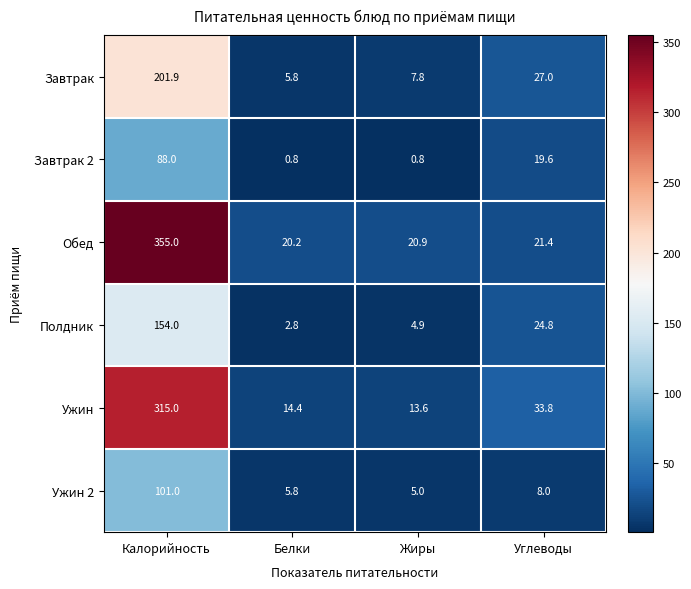

How many series are shown in this chart?

6